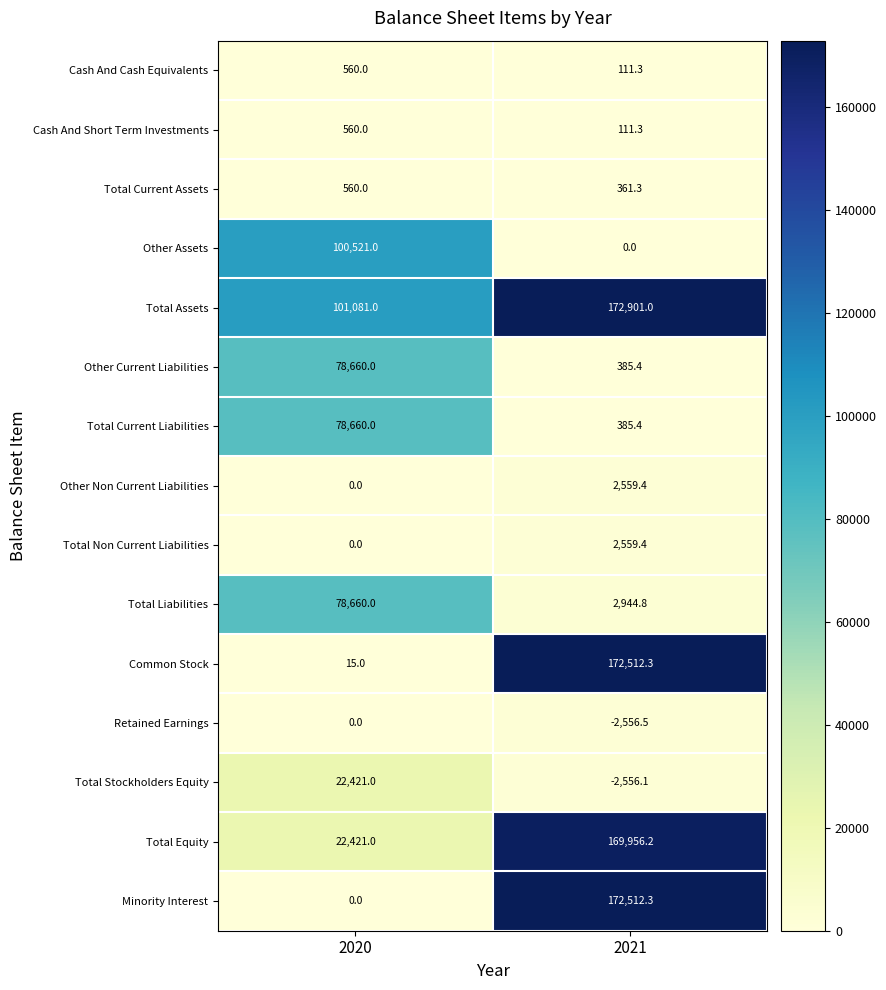

Read the Total Equity value at 2021.

169956.2